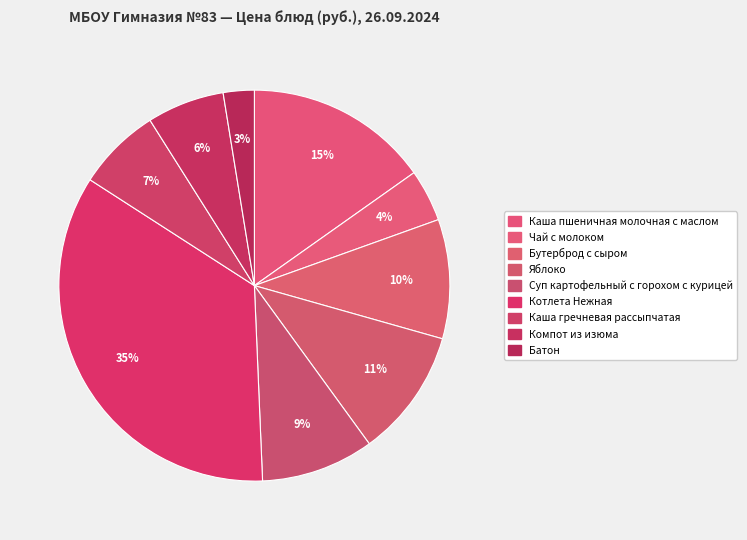

The Каша пшеничная молочная с маслом slice represents 23% of the pie. True or false?

False